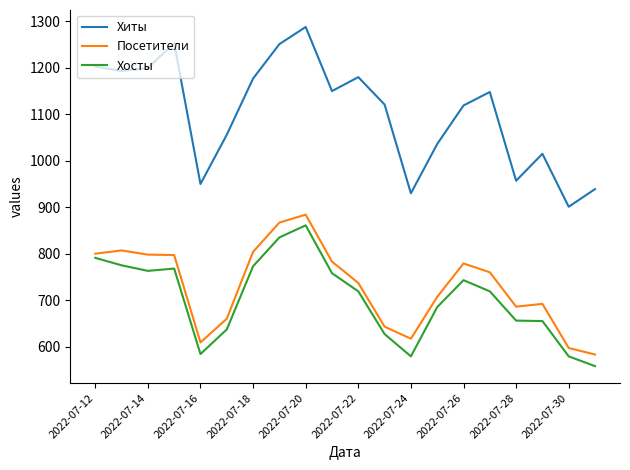

Which series has the largest total across all categories?

Хиты